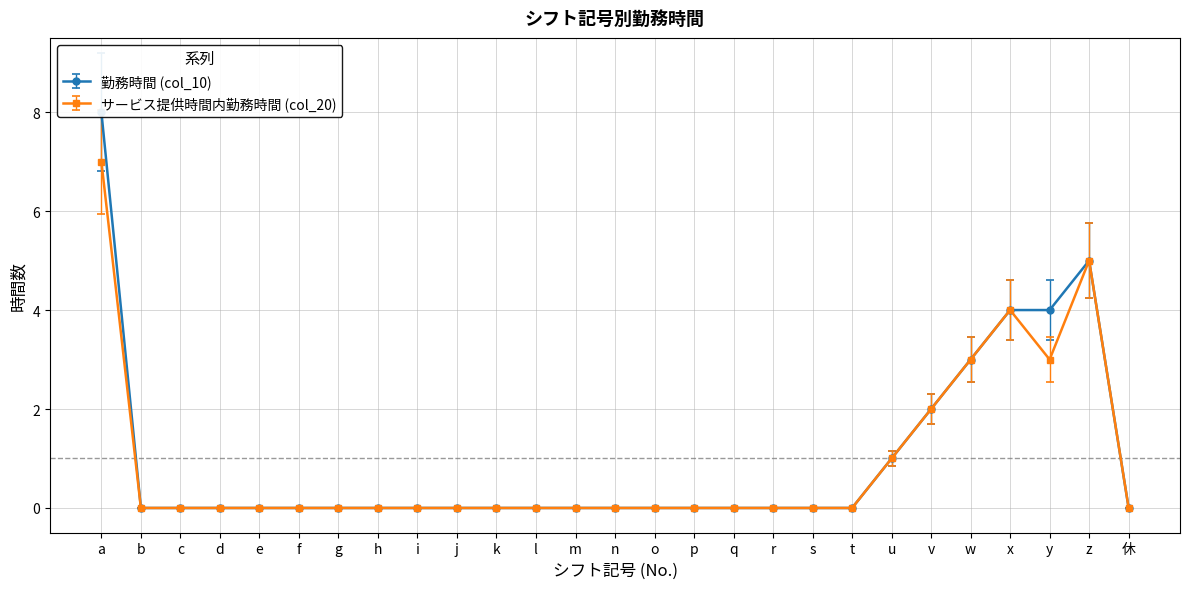

At which category does サービス提供時間内勤務時間 (col_20) reach its first local valley?

y